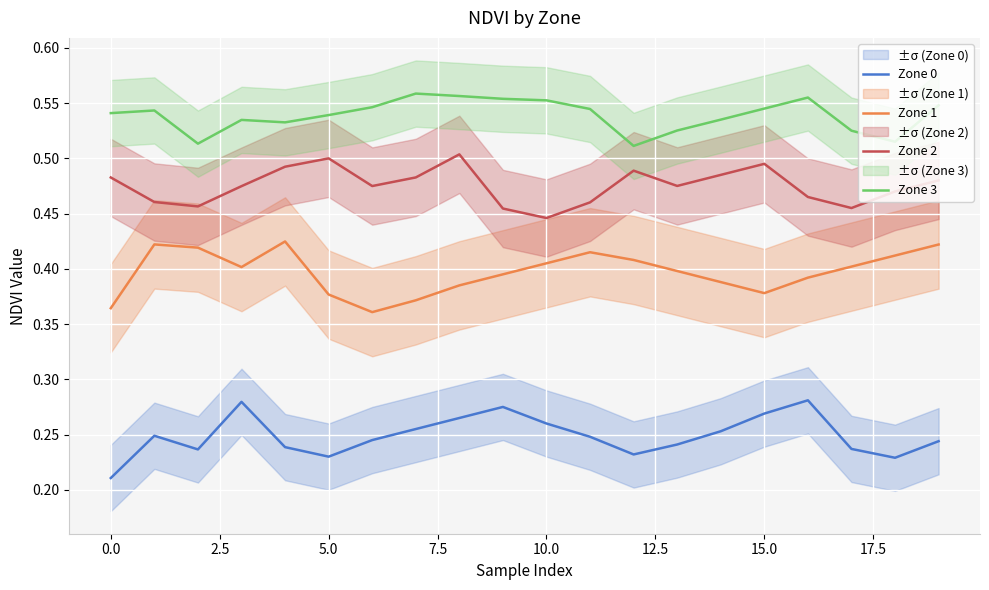

Reading right to left, list all the values displayed in this chart.

Zone 0: 0.2	0.2	0.2	0.3	0.3	0.3	0.2	0.2	0.2	0.3	0.3	0.3	0.3	0.2	0.2	0.2	0.3	0.2	0.2	0.2
Zone 1: 0.4	0.4	0.4	0.4	0.4	0.4	0.4	0.4	0.4	0.4	0.4	0.4	0.4	0.4	0.4	0.4	0.4	0.4	0.4	0.4
Zone 2: 0.5	0.5	0.5	0.5	0.5	0.5	0.5	0.5	0.5	0.4	0.5	0.5	0.5	0.5	0.5	0.5	0.5	0.5	0.5	0.5
Zone 3: 0.5	0.5	0.5	0.6	0.5	0.5	0.5	0.5	0.5	0.6	0.6	0.6	0.6	0.5	0.5	0.5	0.5	0.5	0.5	0.5